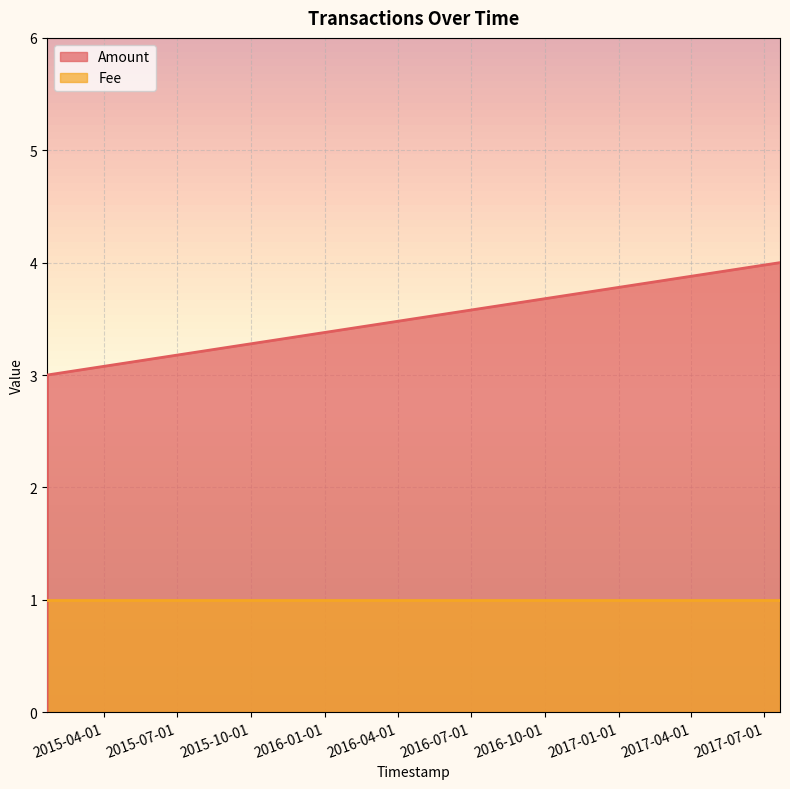

What is the difference between the maximum and second lowest values?

1